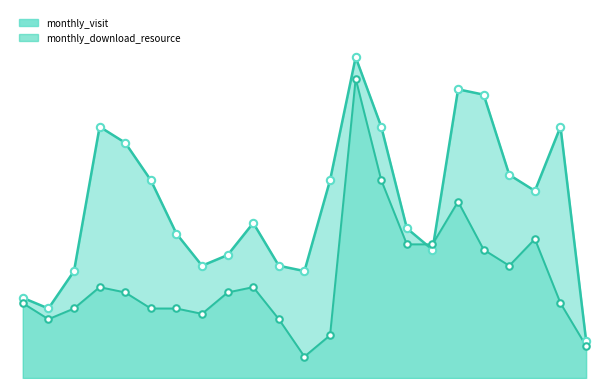

What are all the series names shown in the legend?

monthly_visit, monthly_download_resource